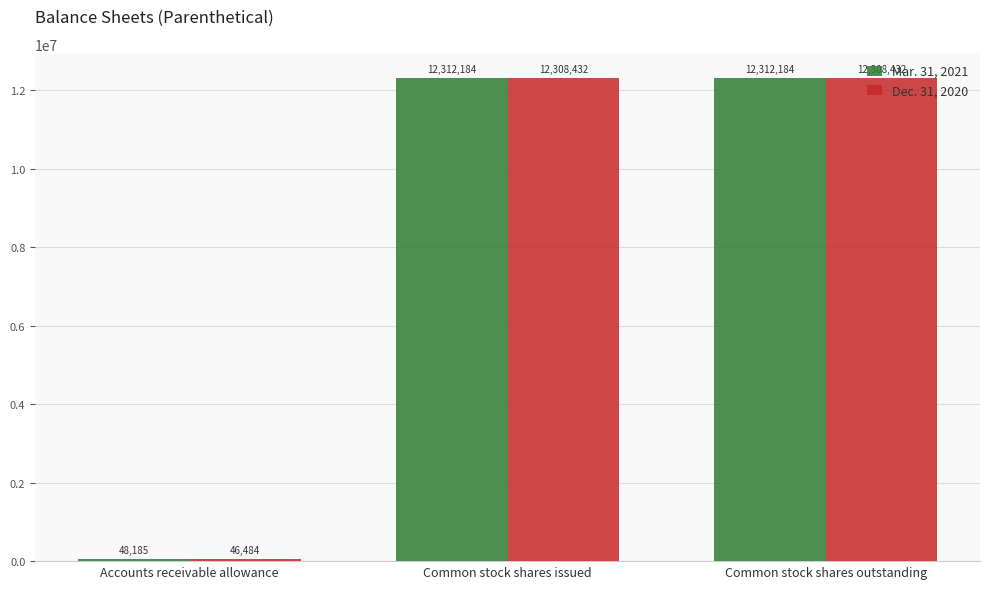

What is the total value across all series at Accounts receivable allowance?

94669